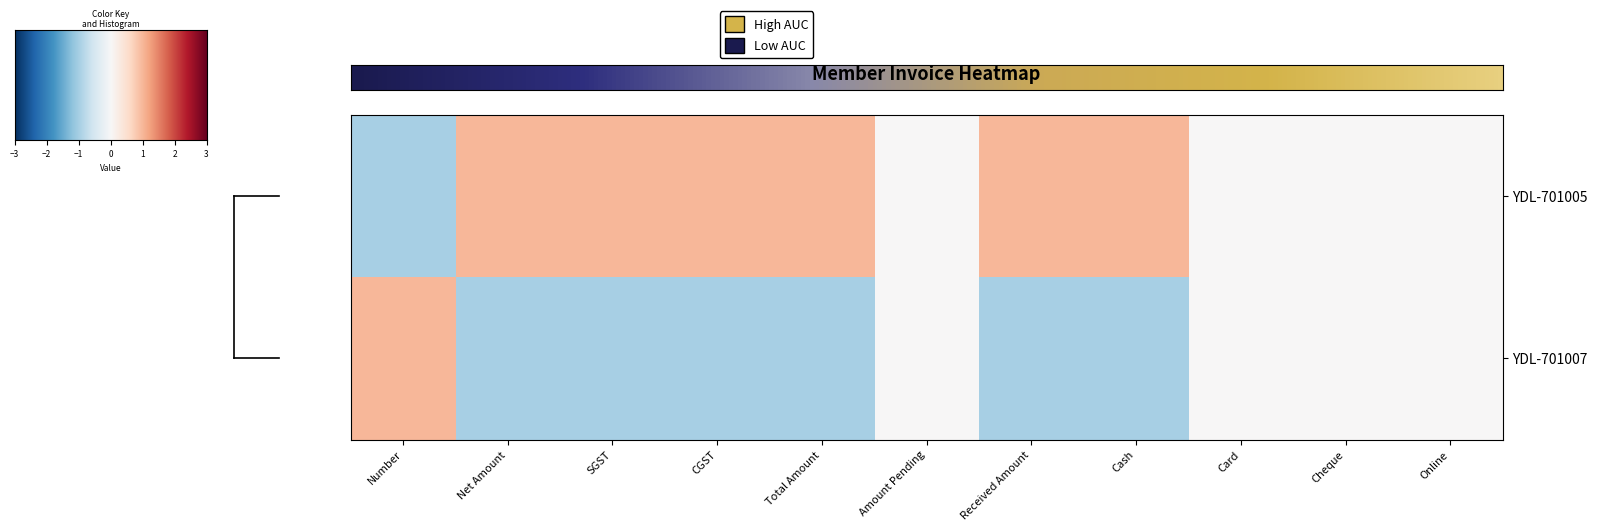

Count the number of data series in this chart.

2